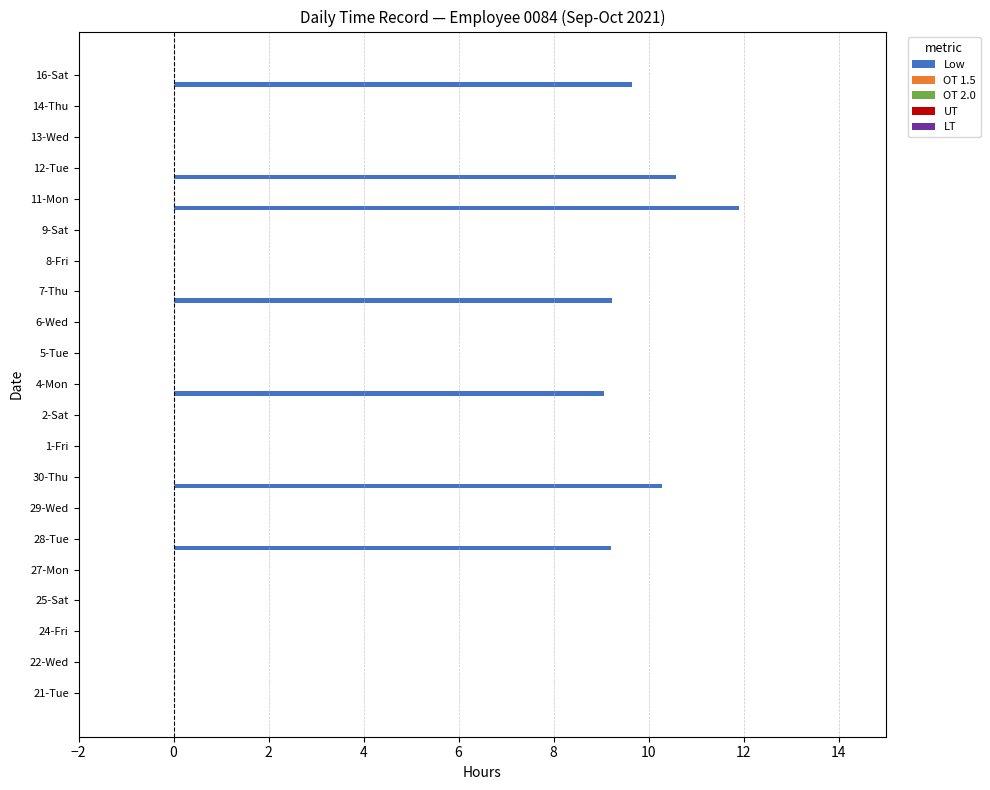

What is the greatest value displayed?

11.9